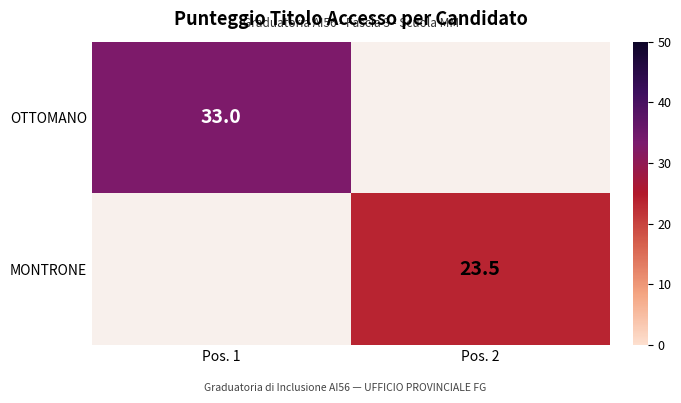

The OTTOMANO series shows 33.0 at Pos. 1. True or false?

True